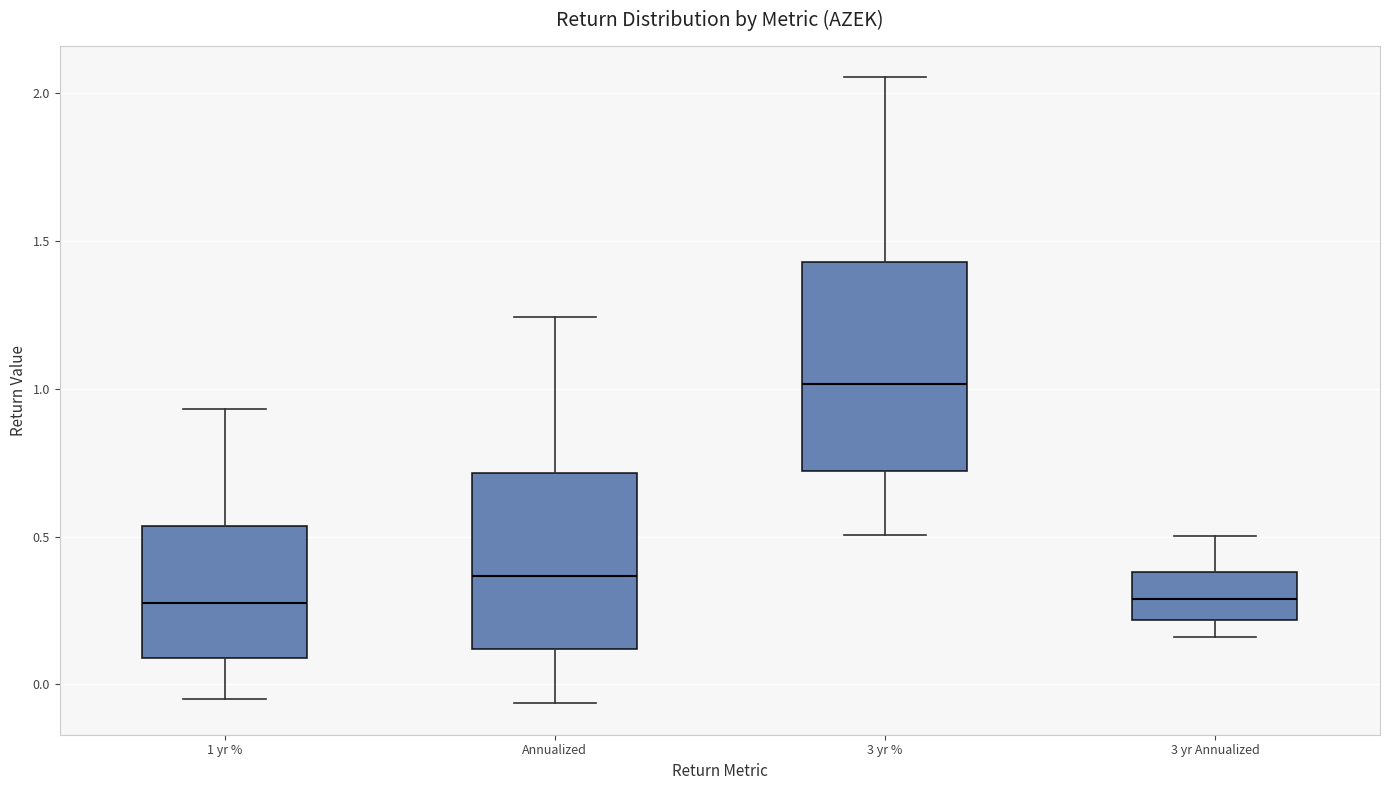

Which box is the tallest, from its lower edge to its upper edge?

3 yr %